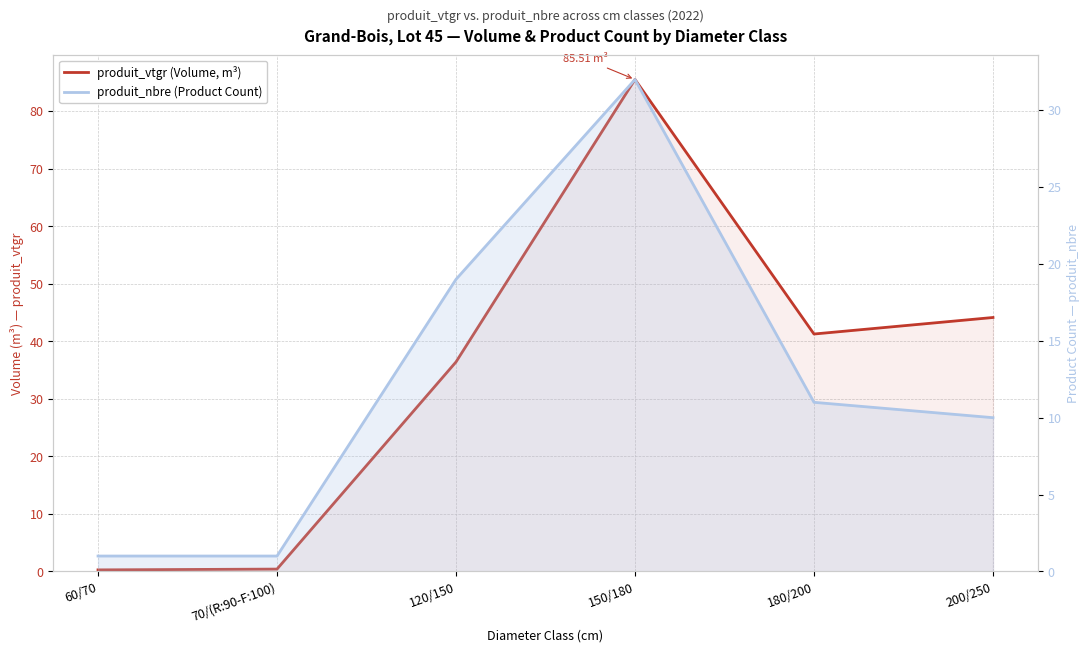

True or false: produit_vtgr (Volume, m³) and produit_nbre (Product Count) cross at least once.

True